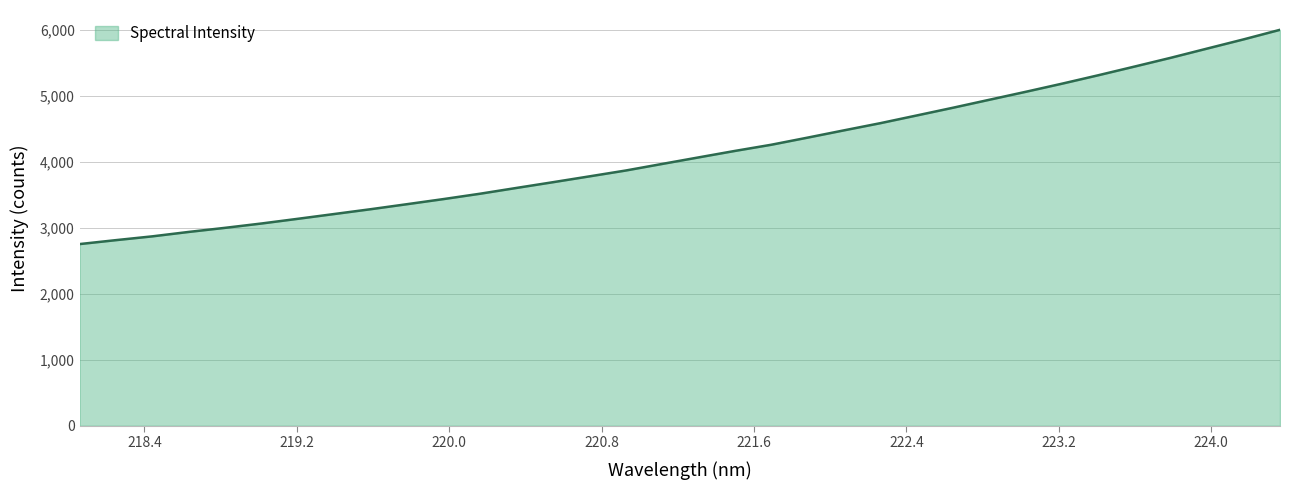

How many values are below 4068?

17